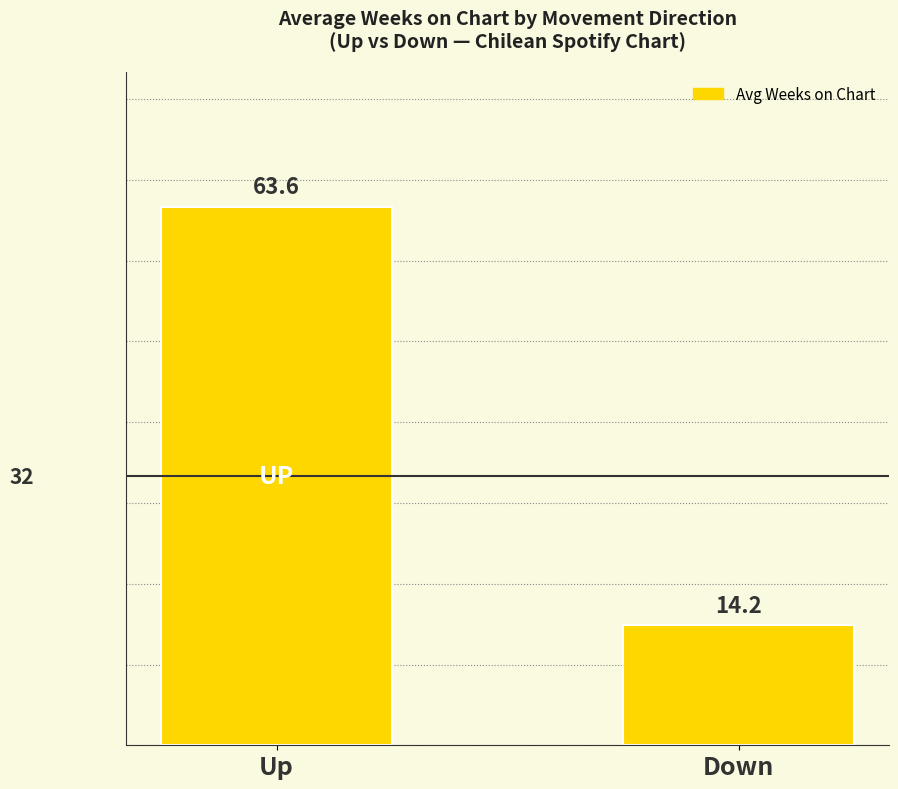

How many distinct data groups are displayed?

1